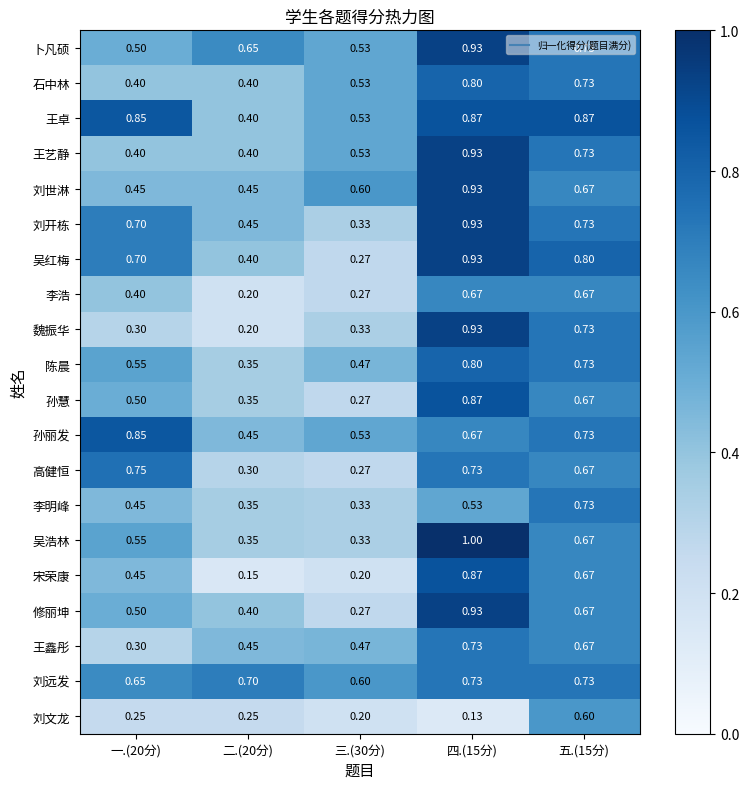

Which series changed the most between 一.(20分) and 三.(30分)?

高健恒